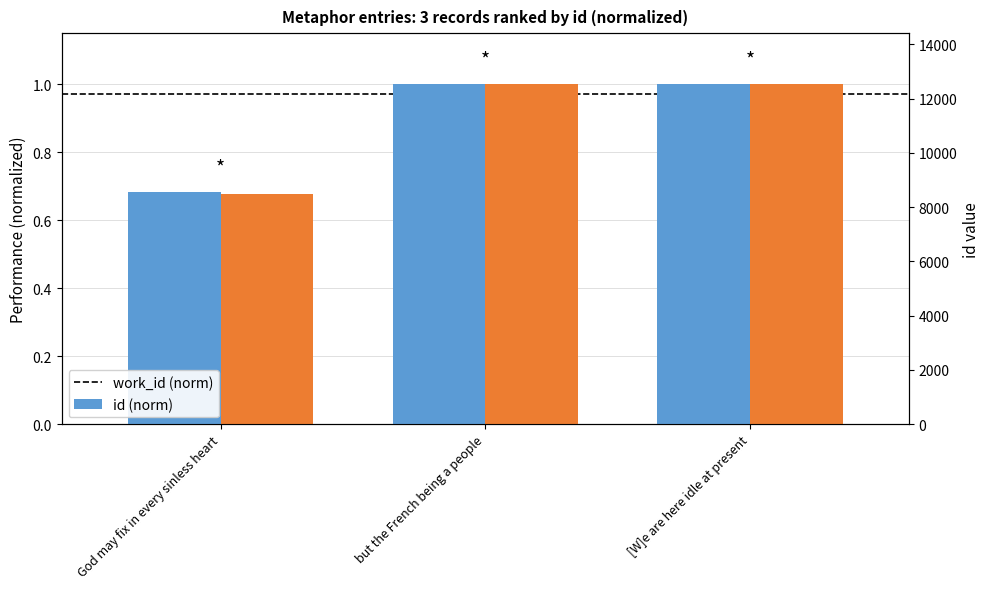

Reading right to left, transcribe all the data shown in this chart.

work_id (norm): [W]e are here idle at present=1.0	but the French being a people=1.0	God may fix in every sinless heart=0.7
id (norm): [W]e are here idle at present=1.0	but the French being a people=1.0	God may fix in every sinless heart=0.7